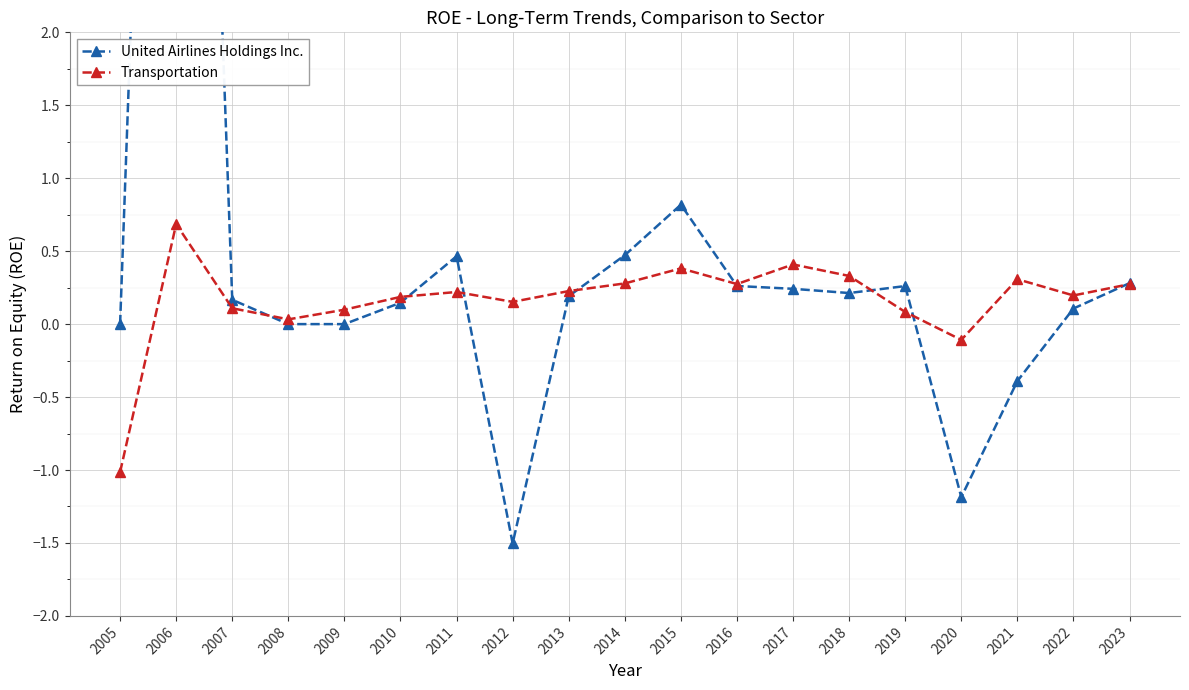

At 2021, list the series in order from largest to smallest.

Transportation, United Airlines Holdings Inc.